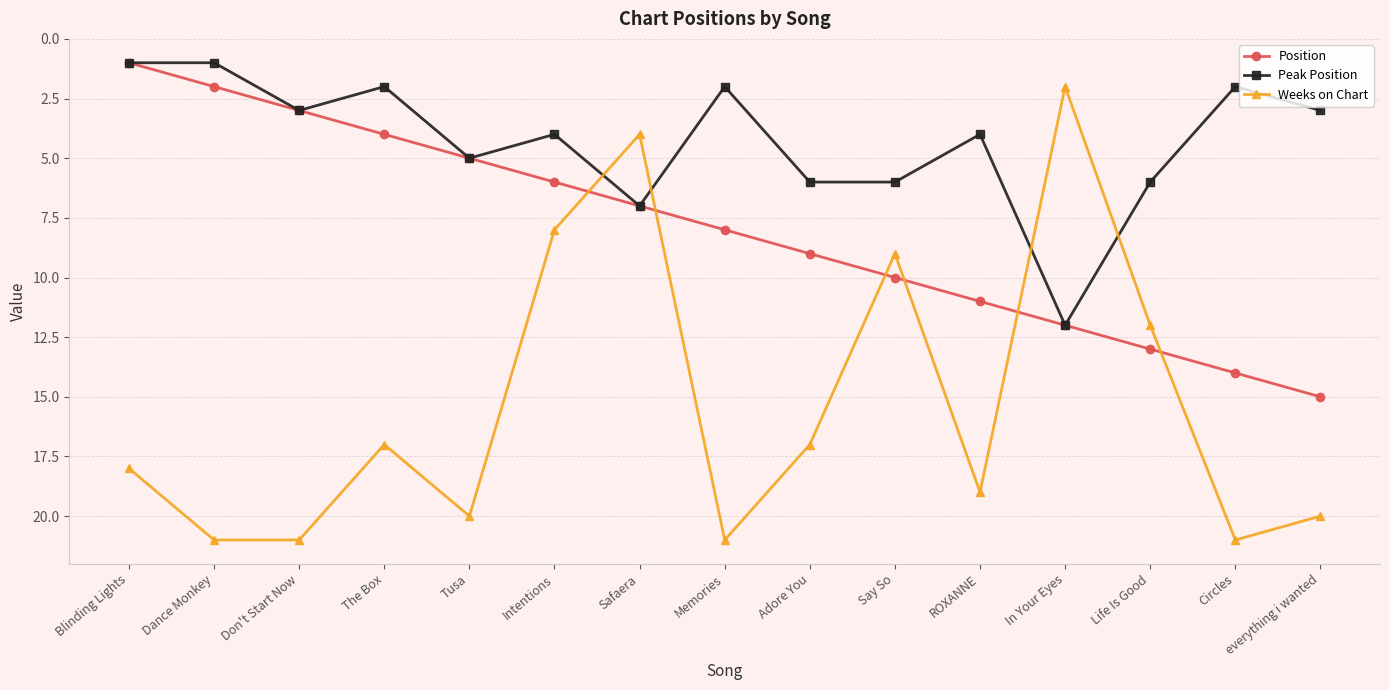

True or false: Position has a value of 20 at In Your Eyes.

False